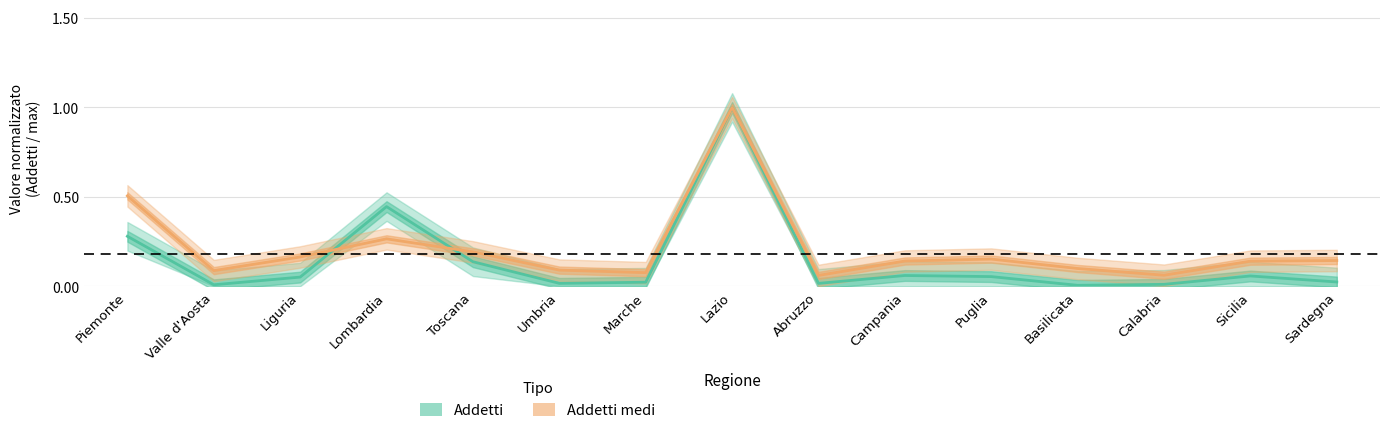

Is the value of Addetti at Valle d'Aosta greater than the value of Addetti medi at Toscana?

No